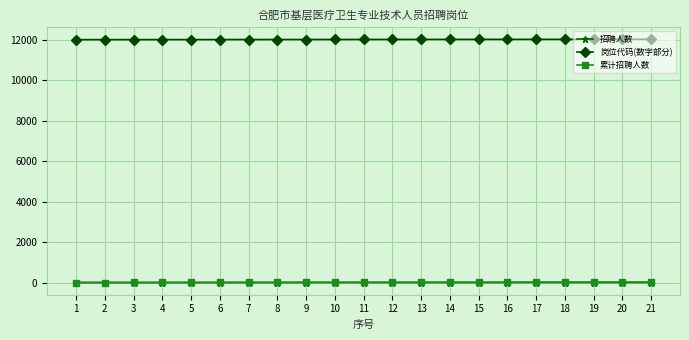

How many lines are shown in the chart?

3